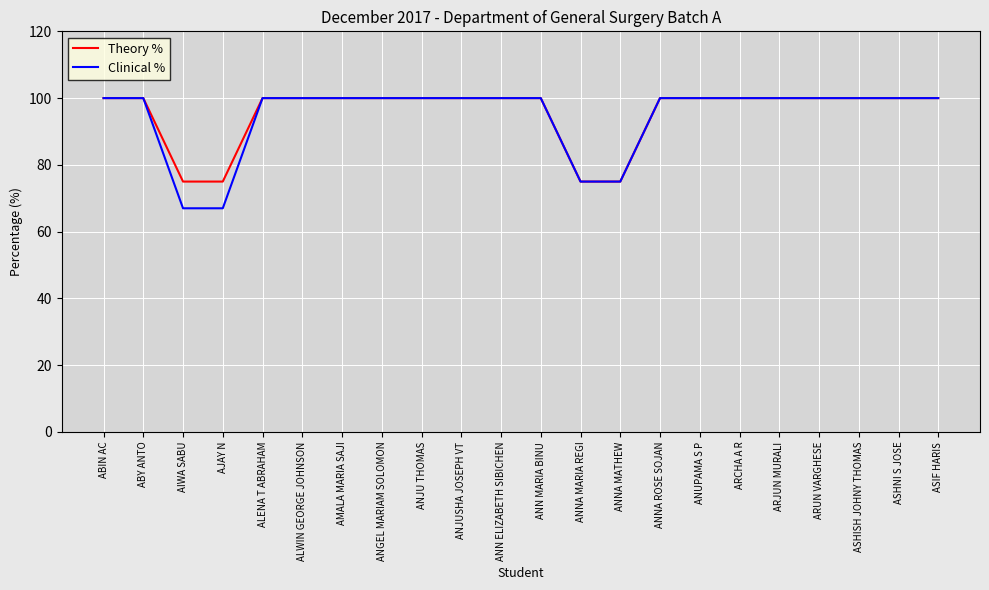

Which series has the widest spread of values?

Clinical %